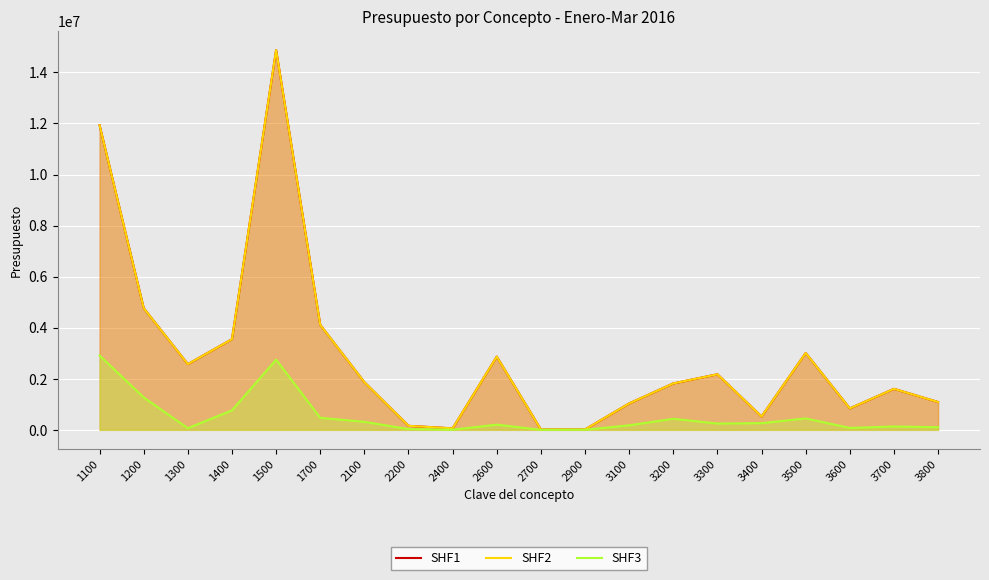

How many values in the SHF2 series exceed 1866962?

9